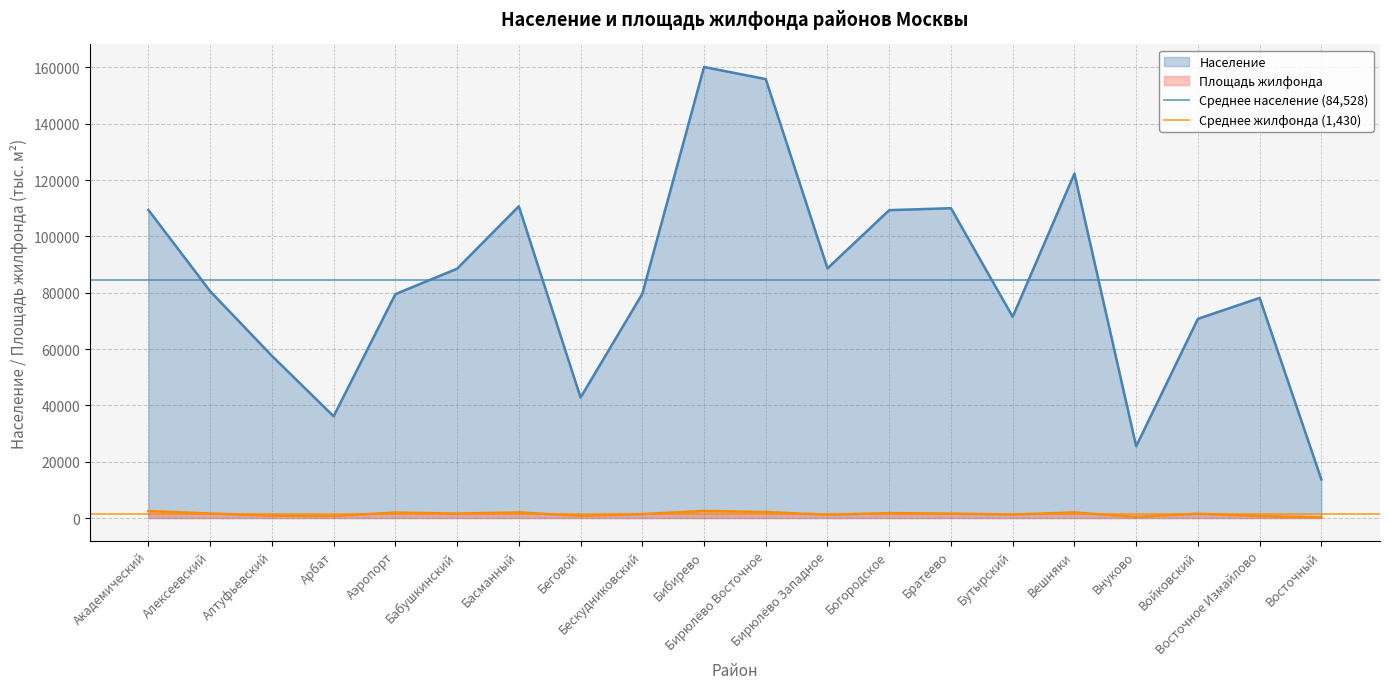

The value of Среднее жилфонда (1,430) at Алексеевский is 1430.0. True or false?

True